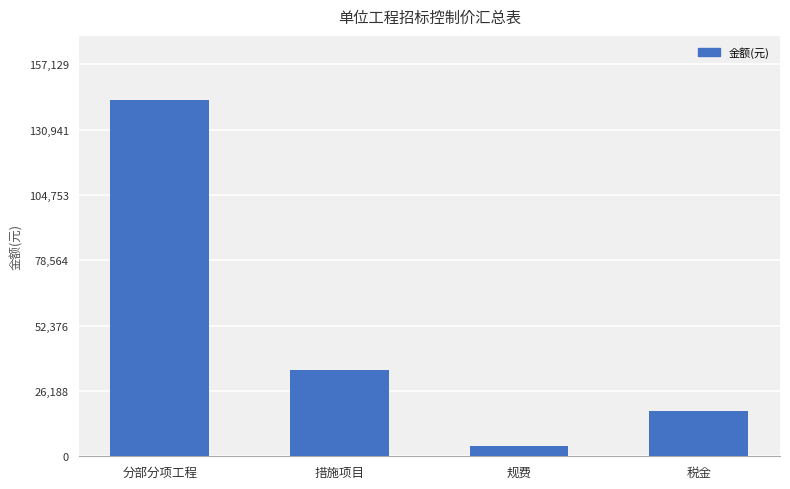

How many bars are there in total?

4